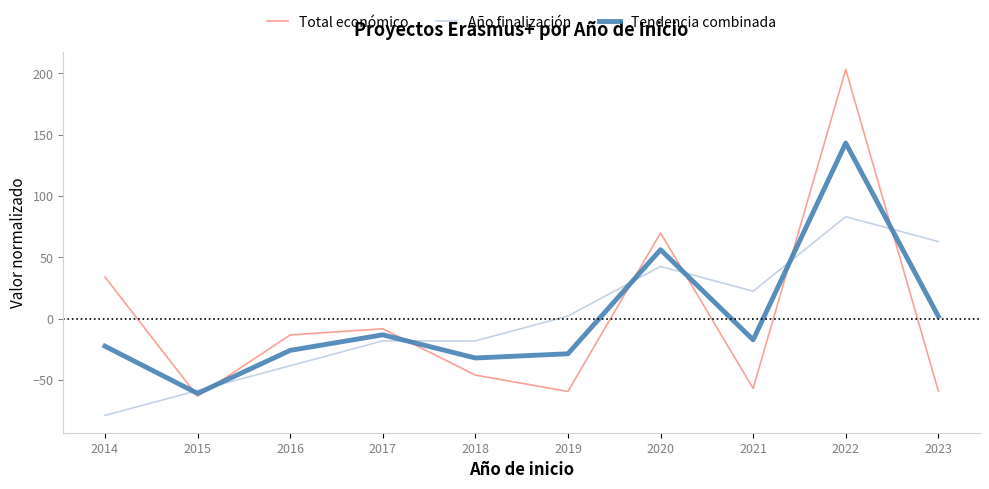

True or false: Año finalización has a value of 9.9 at 2021.

False